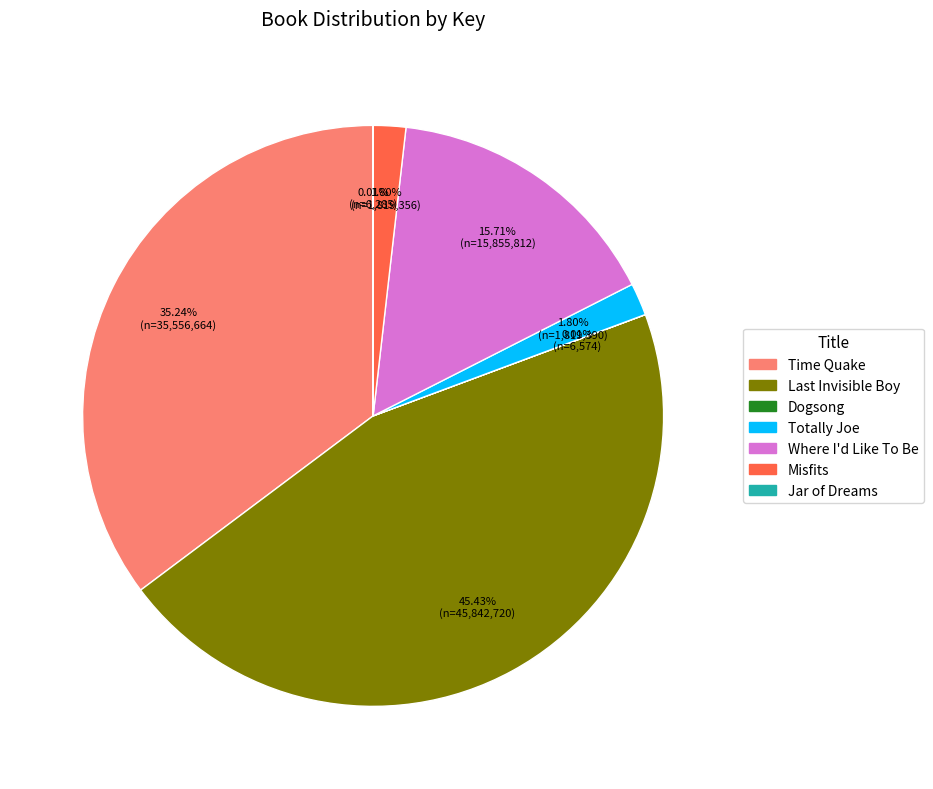

How much of the chart is everything except Where I'd Like To Be?

84.3%